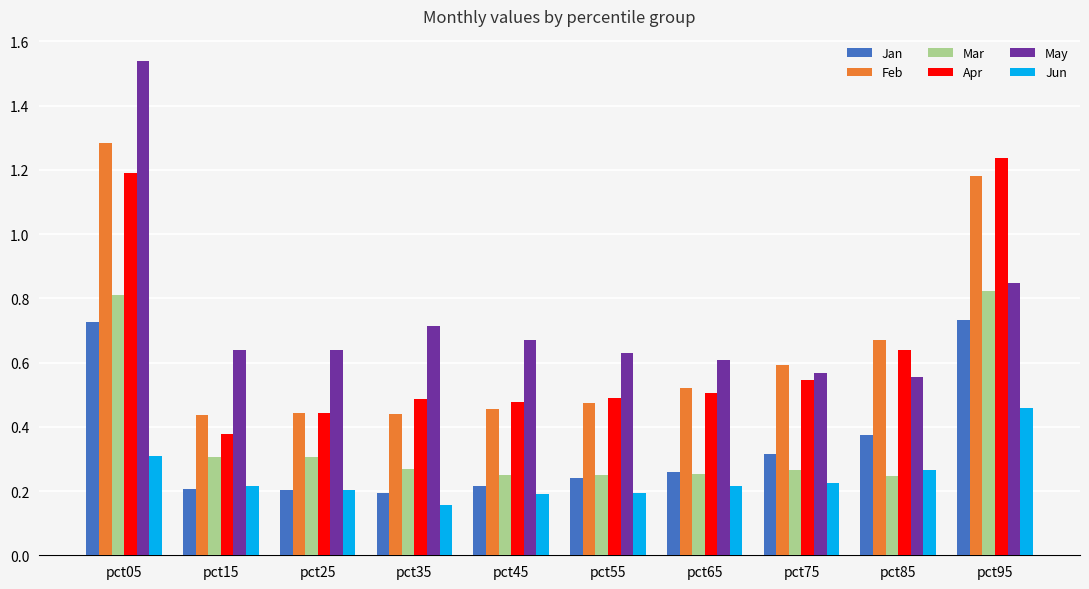

Between pct45 and pct95, which series saw the biggest shift?

Apr